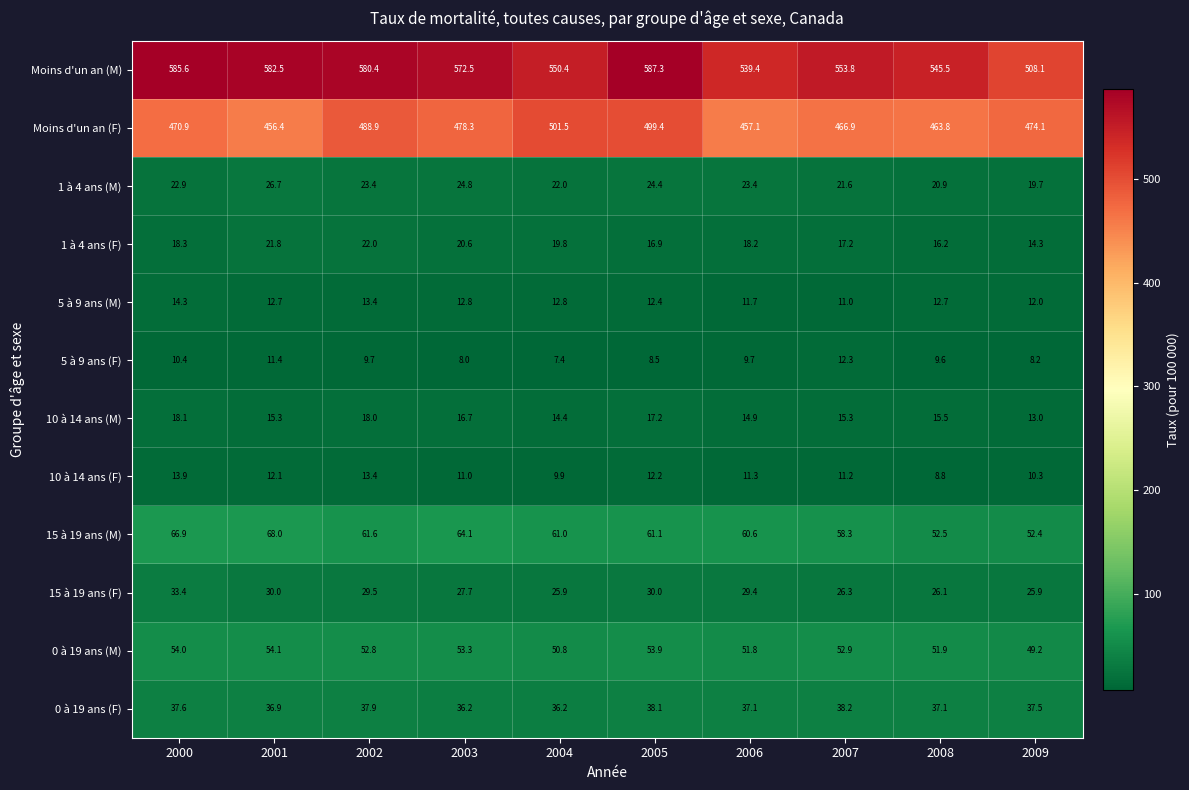

True or false: Moins d'un an (F) has a value of 132.1 at 2004.

False